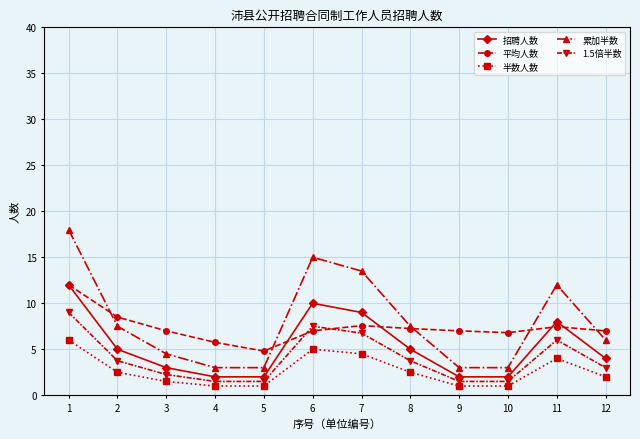

What is the maximum value for 半数人数?

6.0